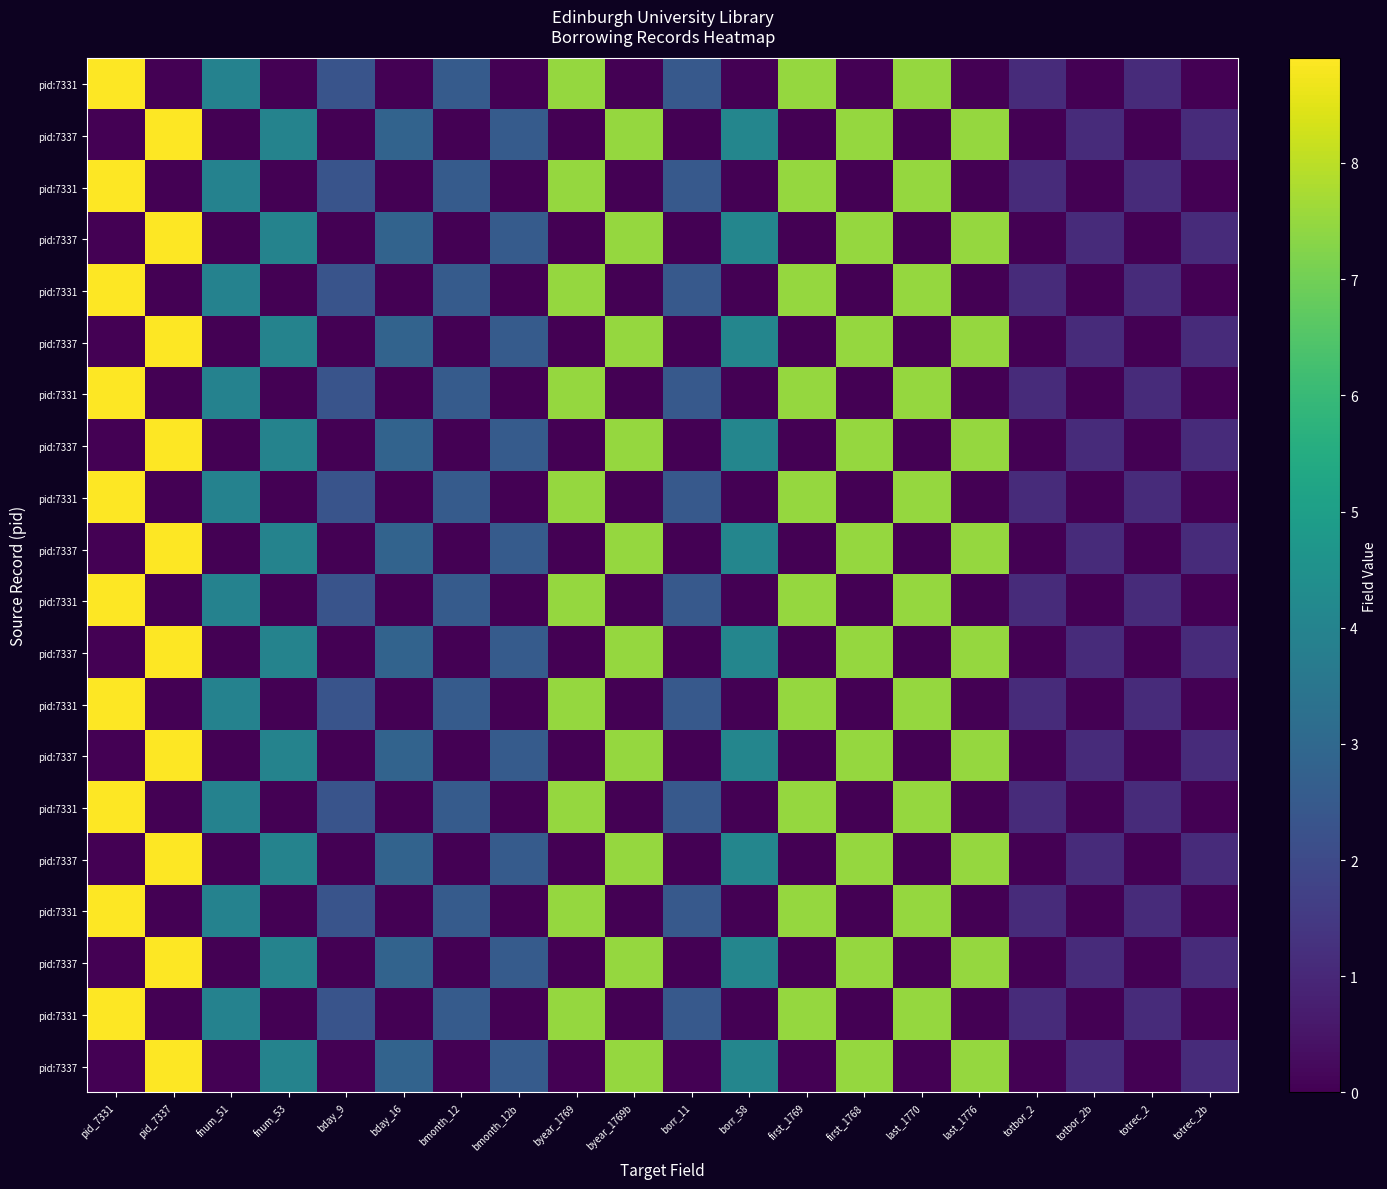

What is the difference between the highest and lowest values at first_1769?

7.5